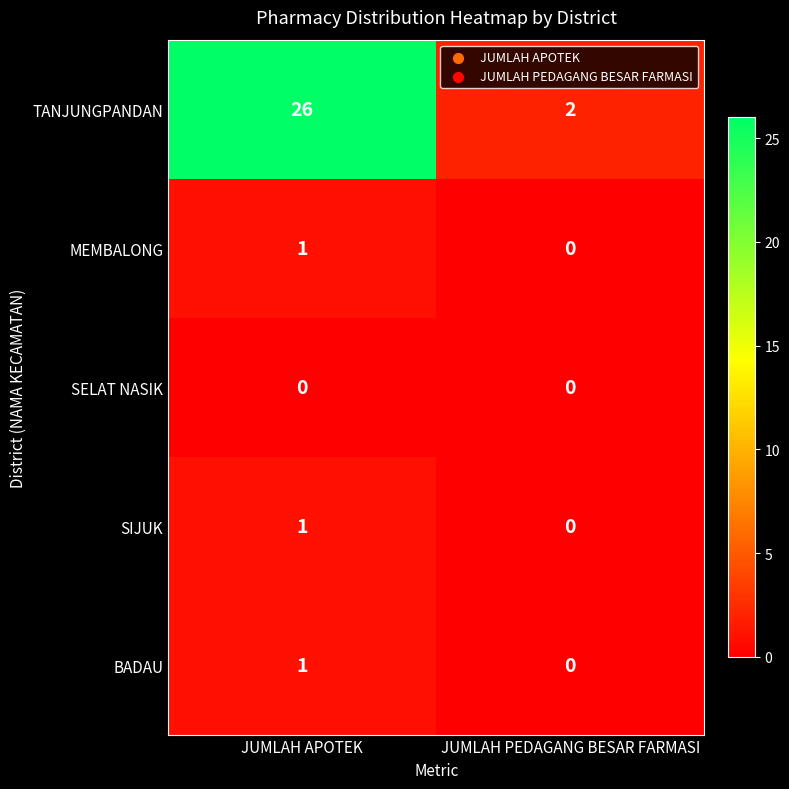

What is the total value across all series at JUMLAH APOTEK?

29